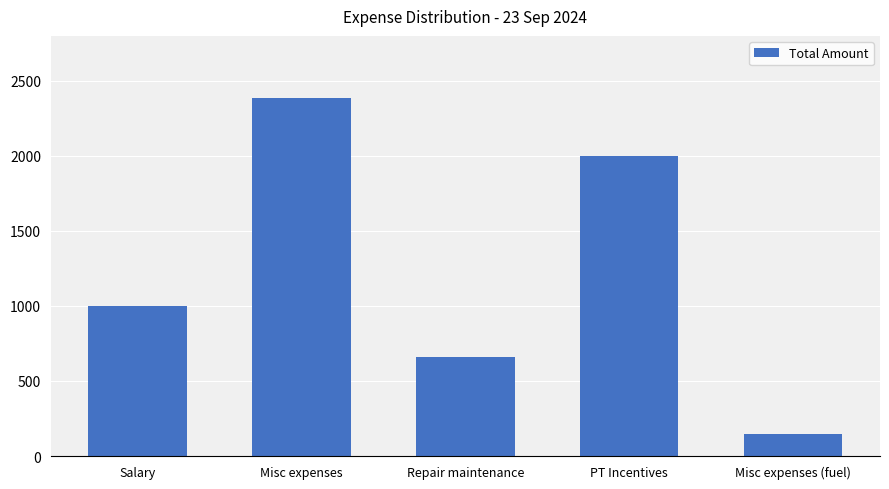

Reading left to right, extract all data points from this chart.

Salary=1000	Misc expenses=2385	Repair maintenance=660	PT Incentives=2000	Misc expenses (fuel)=150